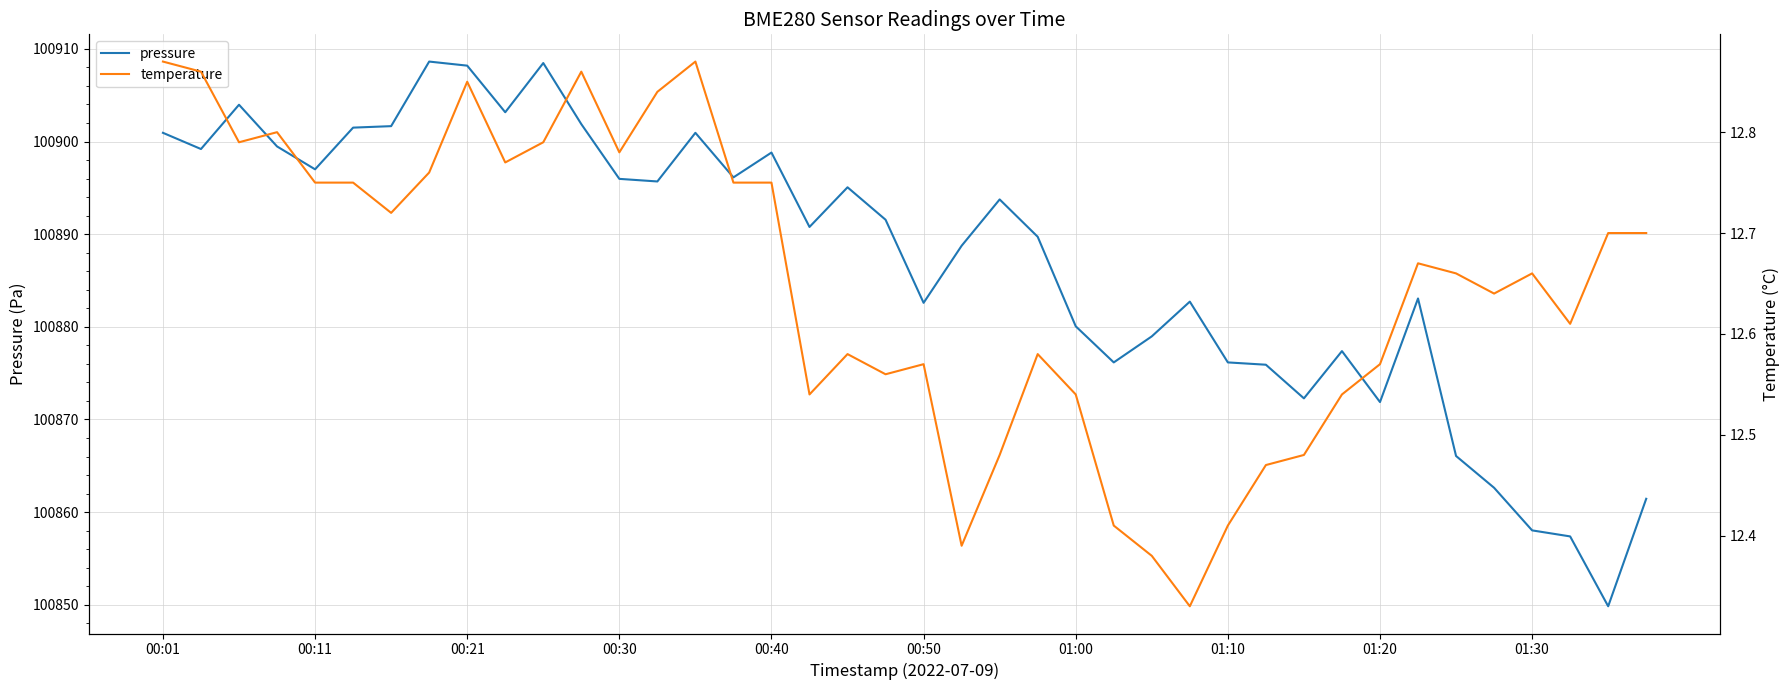

What is the minimum value for pressure?

100849.8